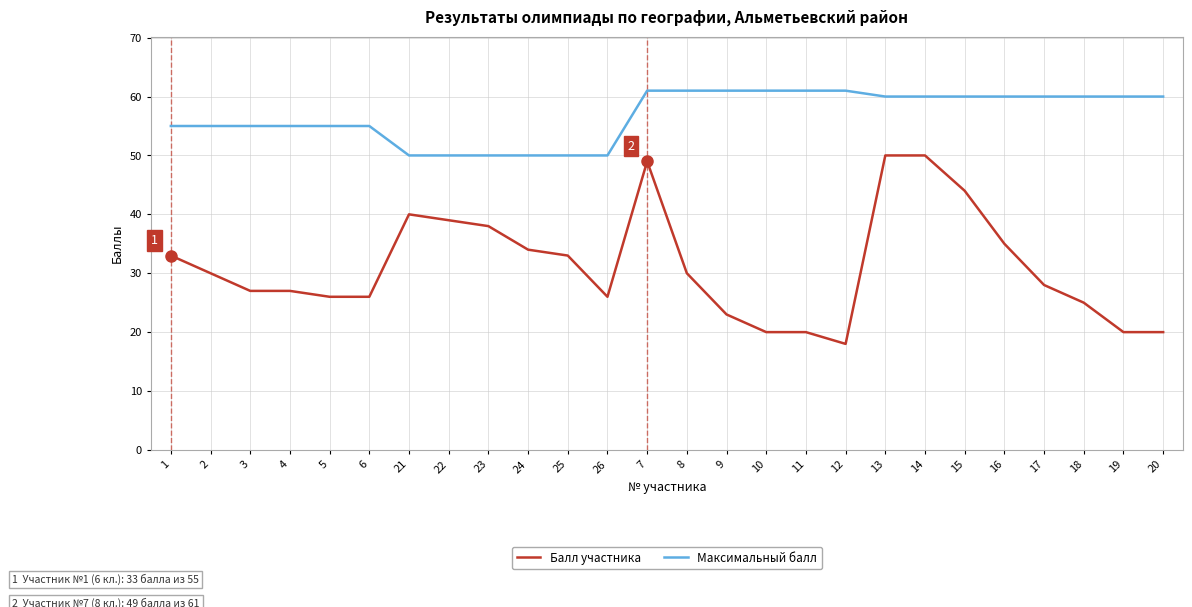

The value of Максимальный балл at 26 is 50. True or false?

True